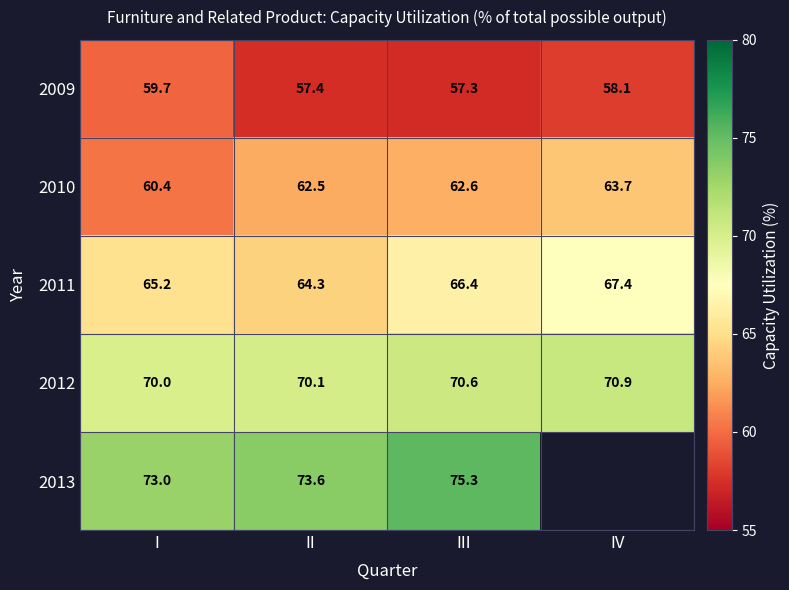

Is the value of 2012 at II greater than the value of 2010 at I?

Yes